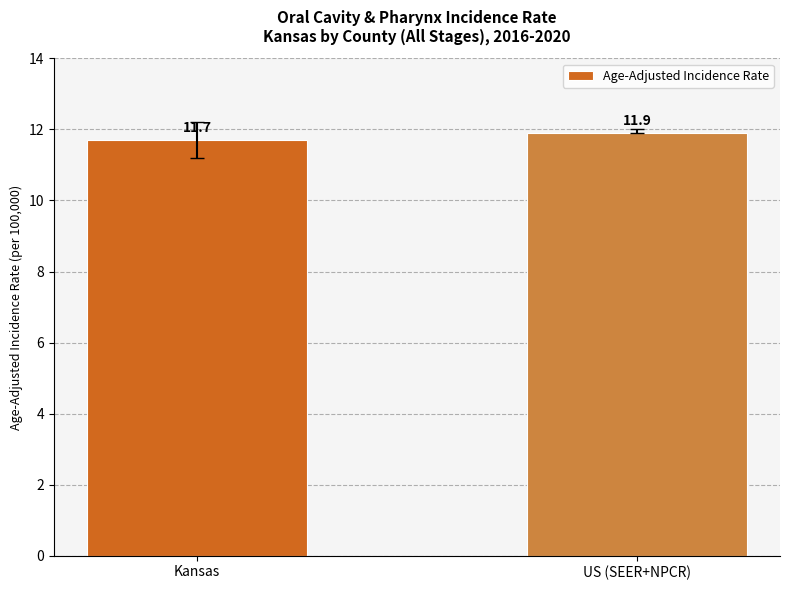

Between Kansas and US (SEER+NPCR), which is larger?

US (SEER+NPCR)